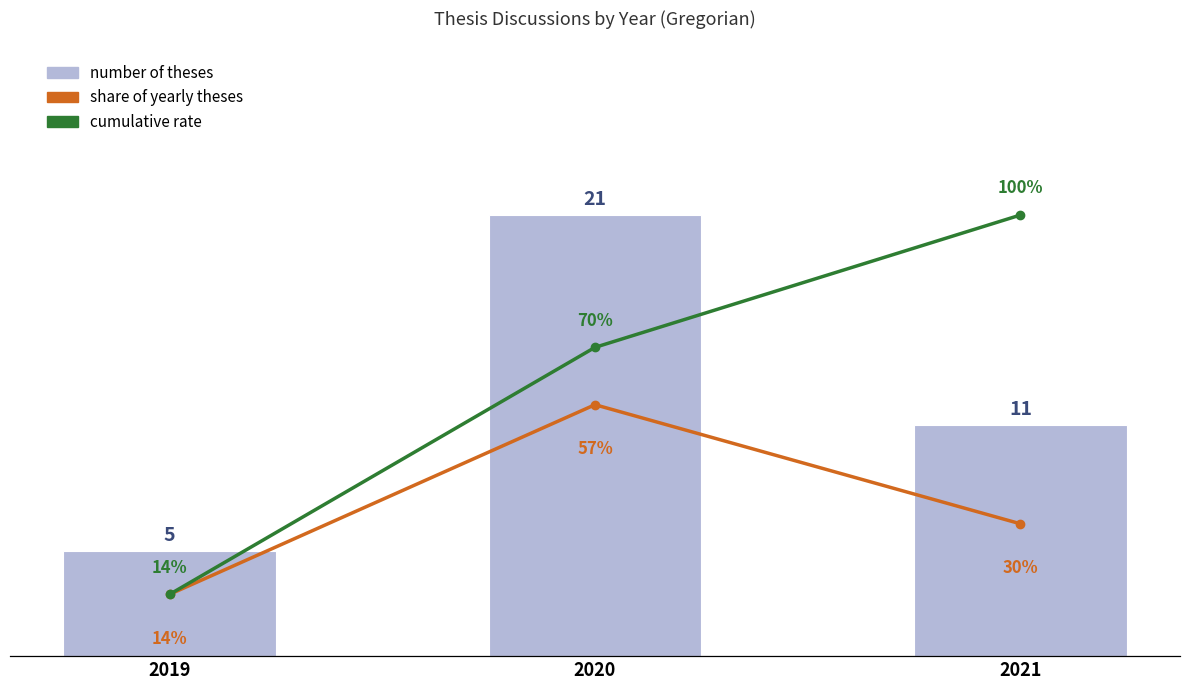

True or false: number of theses has a value of 38 at 2020.

False